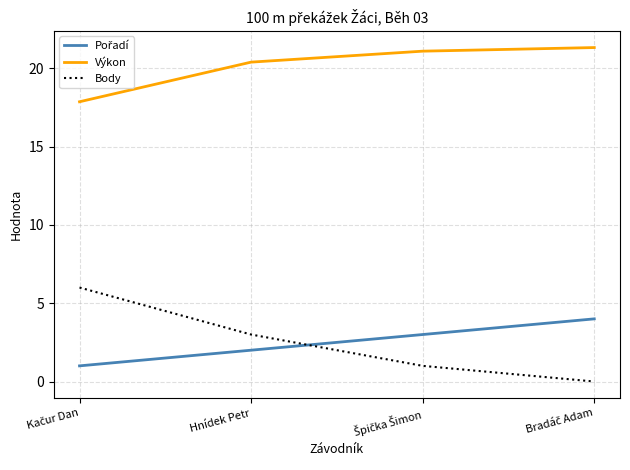

True or false: Výkon has a value of 20.4 at Hnídek Petr.

True